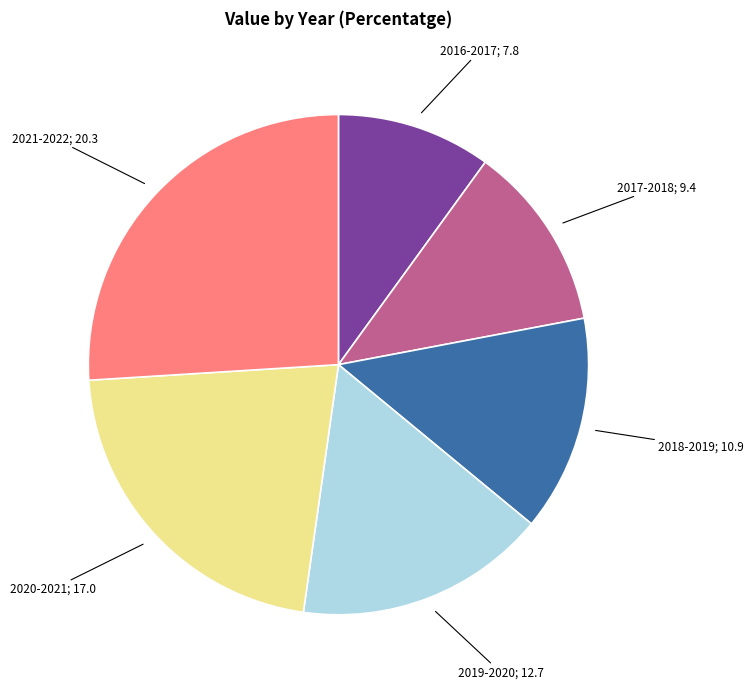

Is there any slice that represents more than half of the pie?

No